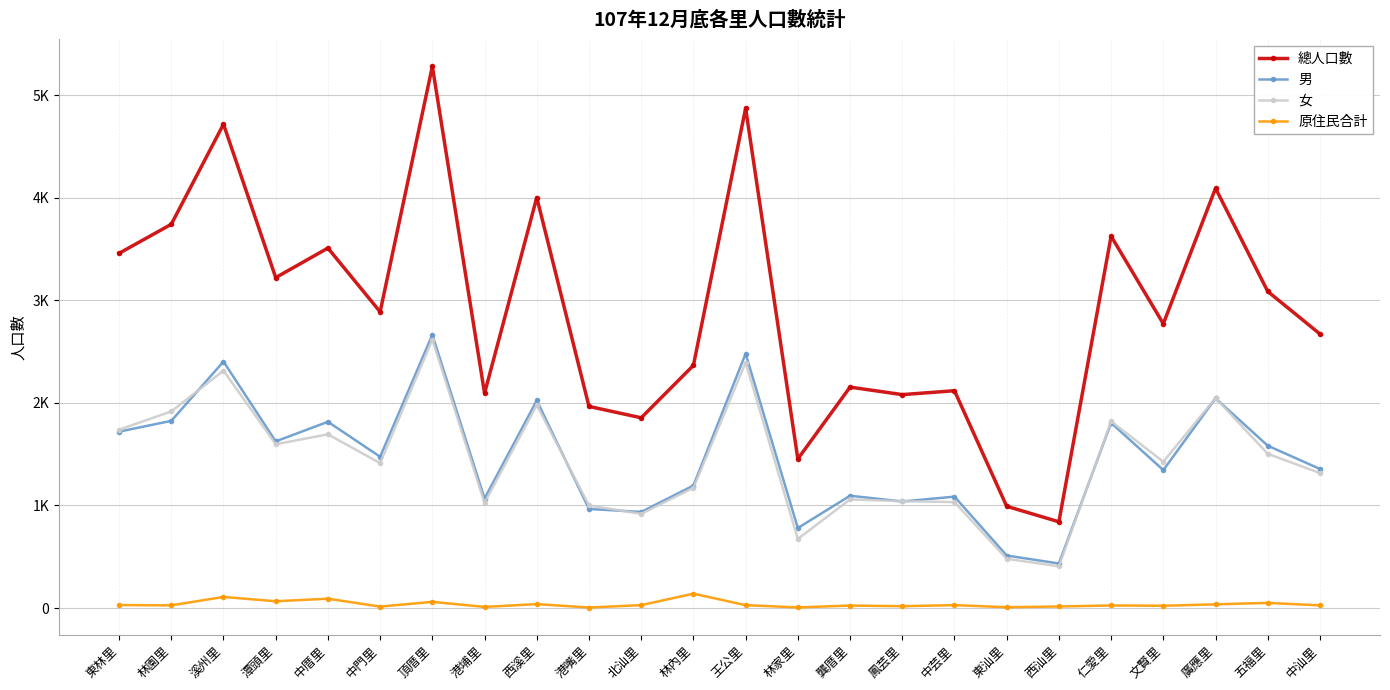

Reading left to right, extract all data points from this chart.

總人口數: 3459	3742	4718	3222	3510	2888	5282	2094	4003	1966	1855	2366	4874	1454	2154	2081	2119	992	841	3626	2772	4093	3087	2672
男: 1720	1825	2403	1625	1816	1475	2665	1068	2024	966	937	1194	2480	780	1095	1039	1086	512	434	1805	1345	2045	1583	1356
女: 1739	1917	2315	1597	1694	1413	2617	1026	1979	1000	918	1172	2394	674	1059	1042	1033	480	407	1821	1427	2048	1504	1316
原住民合計: 29	26	108	66	91	14	60	11	38	5	28	140	28	6	24	18	28	8	15	25	22	36	50	26